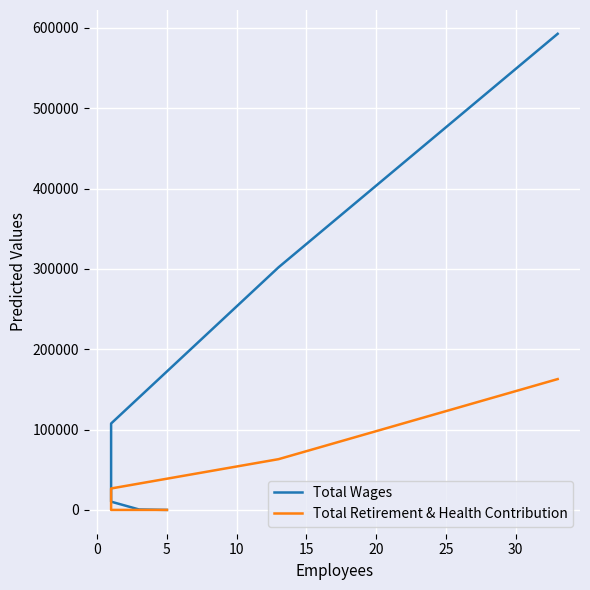

True or false: Total Retirement & Health Contribution has more than 0 interior local peaks.

False